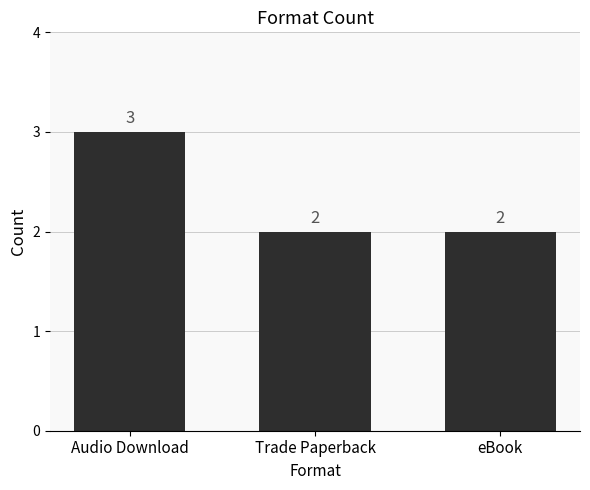

What is the label of the 2nd bar from the left?

Trade Paperback